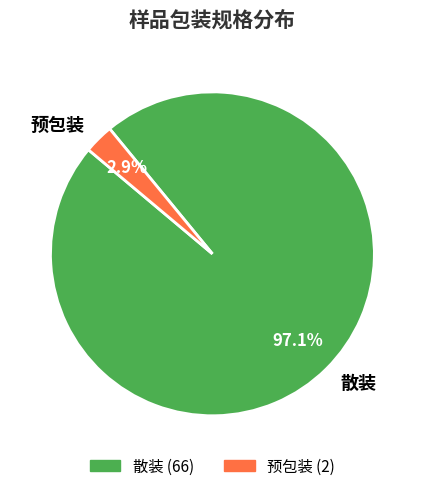

To the nearest percent, what is the difference between the largest and smallest slice percentages?

94%